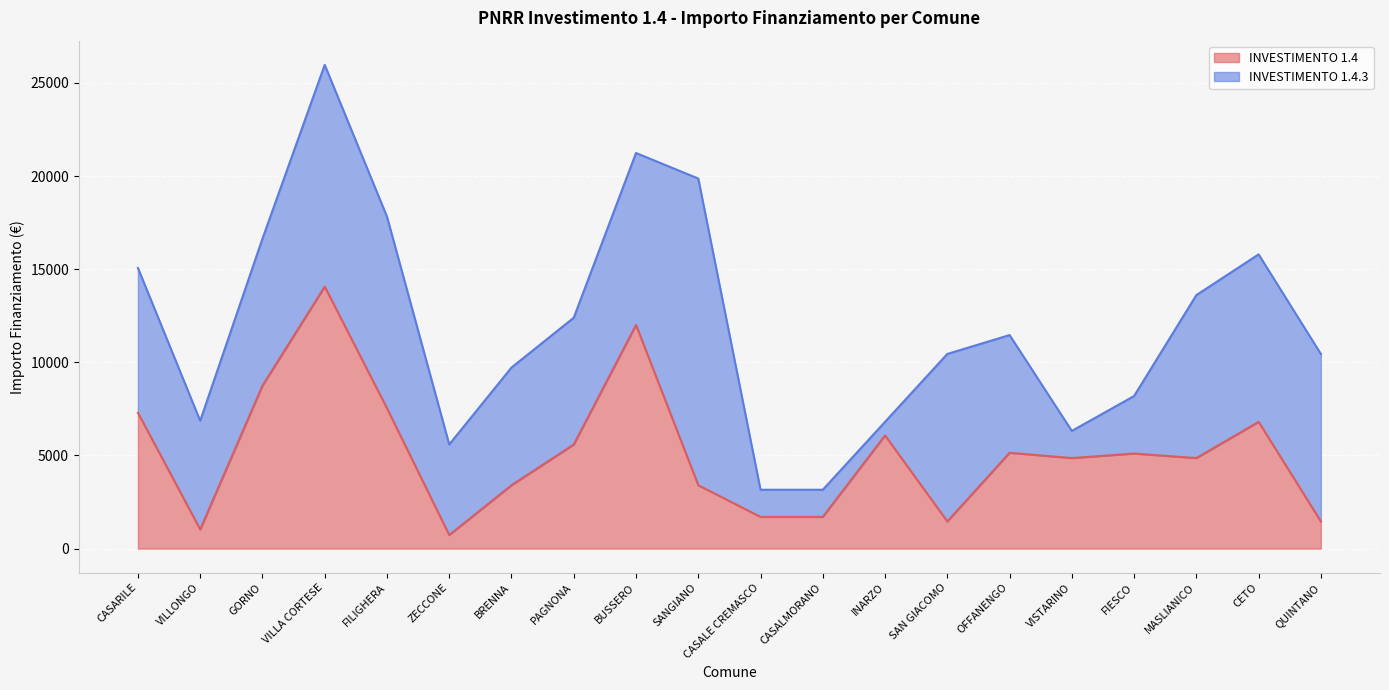

Is it true that the value at OFFANENGO is 5145?

True